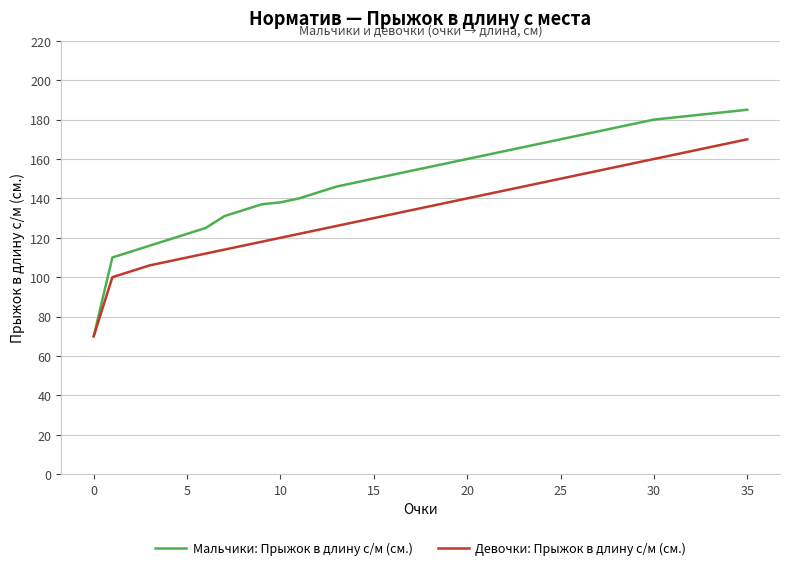

What are all the series names shown in the legend?

Мальчики: Прыжок в длину с/м (см.), Девочки: Прыжок в длину с/м (см.)